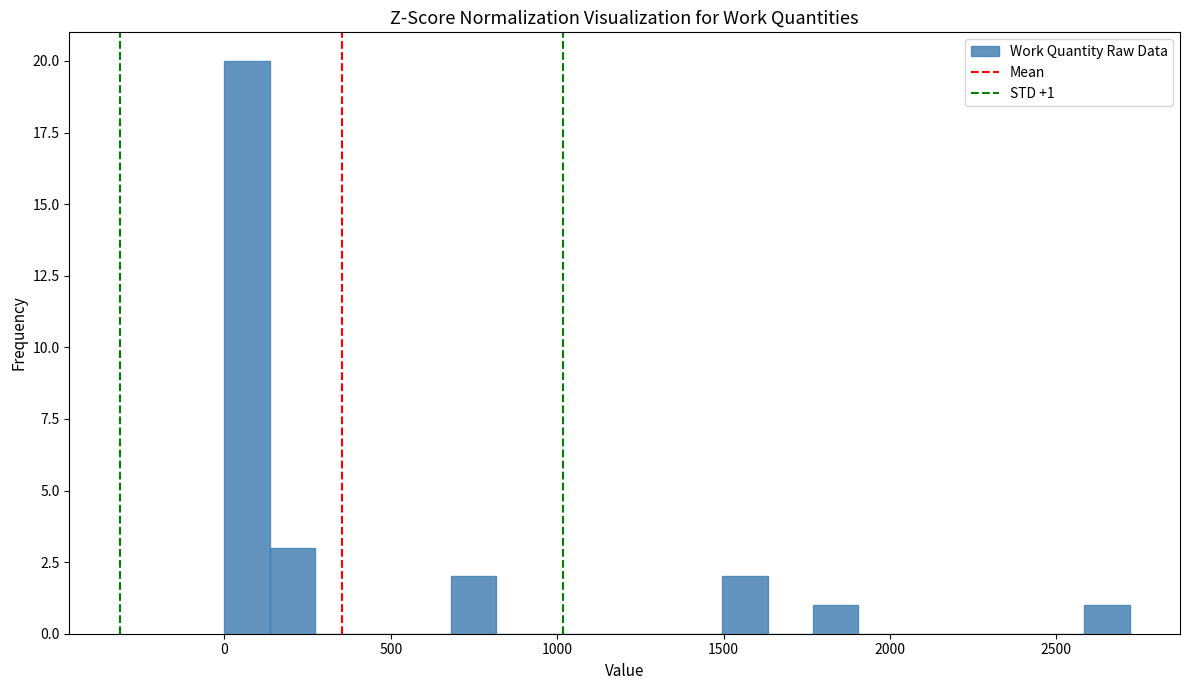

Read against the x-axis, roughly where is the centre of the tallest bar?

50